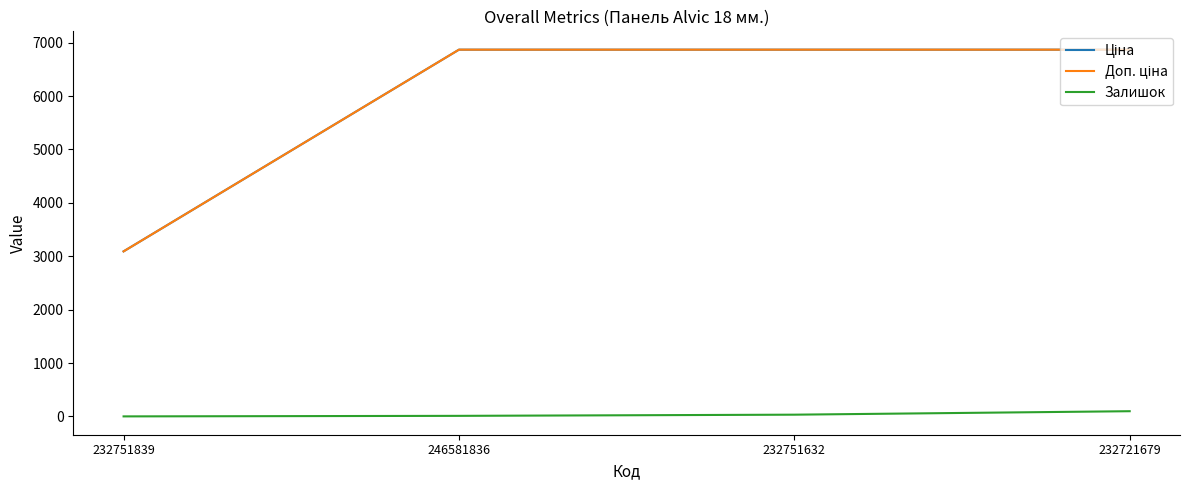

Is it true that Доп. ціна equals 10128.4 at 232721679?

False